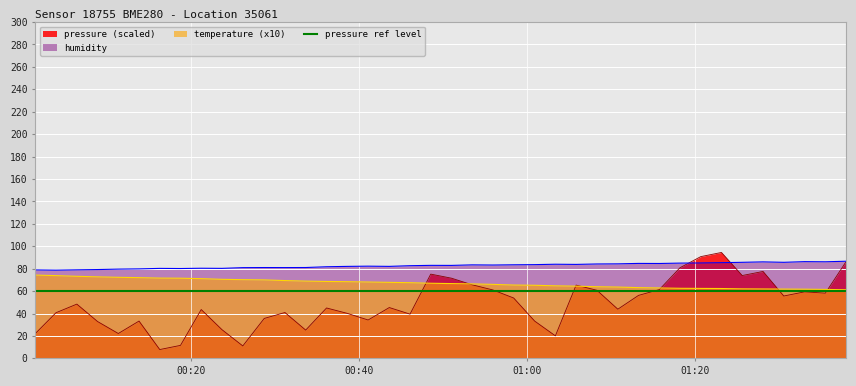

True or false: pressure and temperature cross at least once.

True